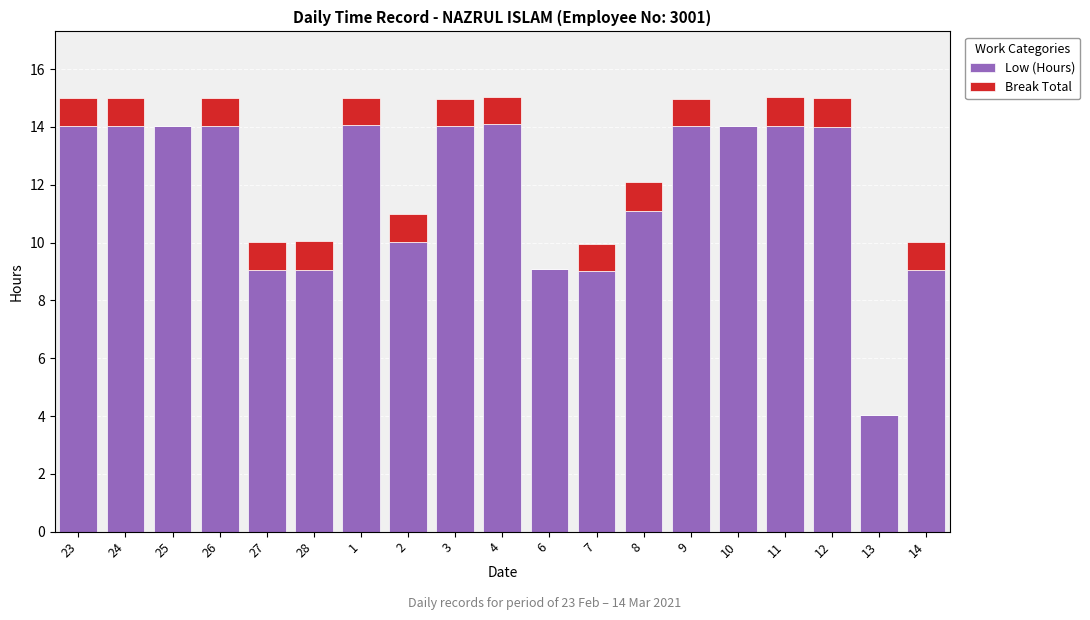

What is the total value across all series at 27?

10.0